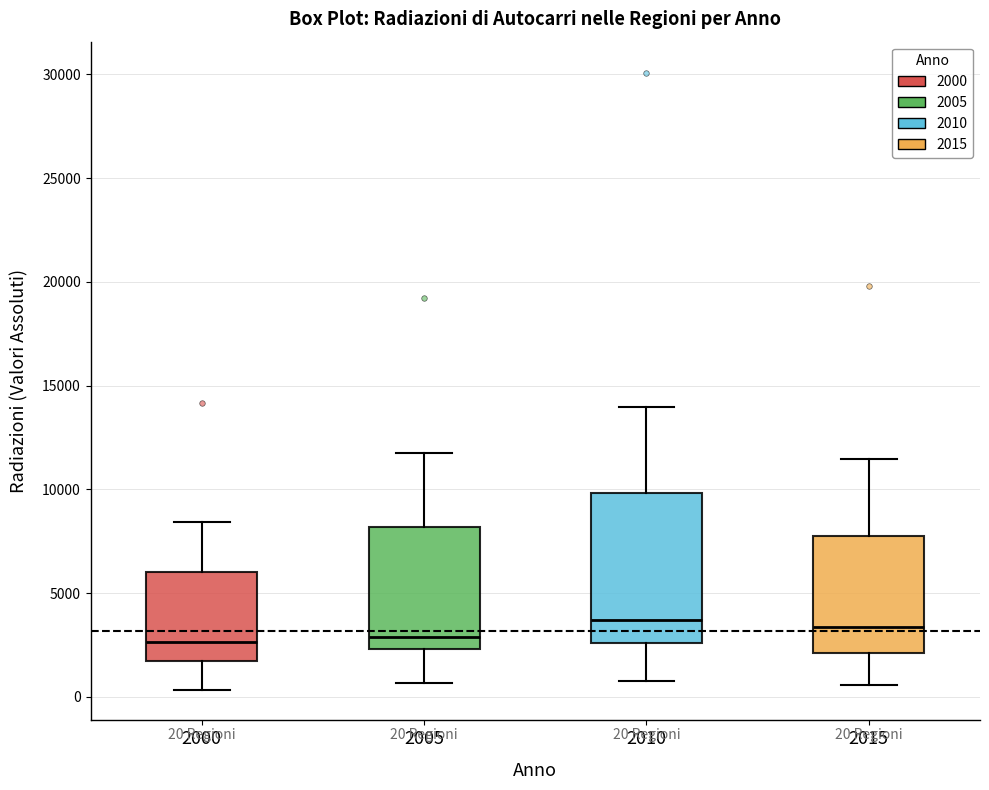

Comparing the boxes themselves (not the whiskers), which one is the tallest?

2010